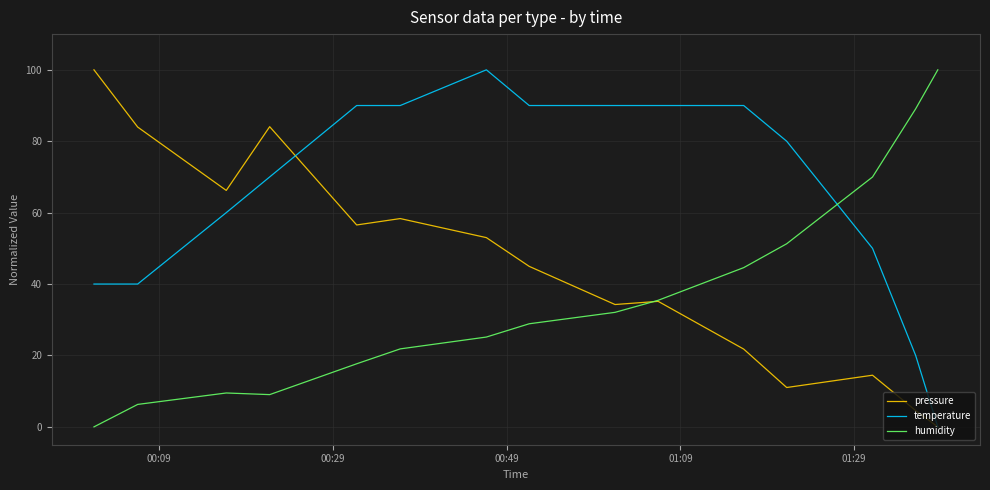

Which series has the largest total across all categories?

temperature